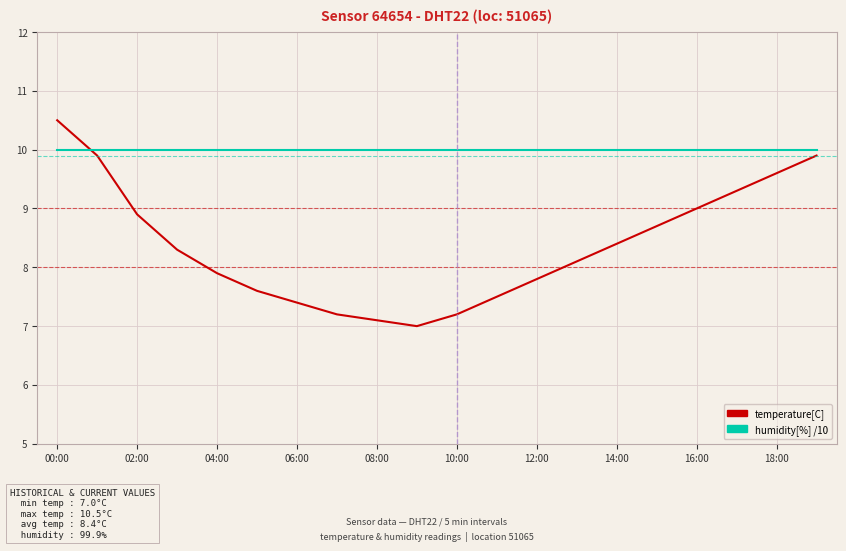

How many distinct data groups are displayed?

2